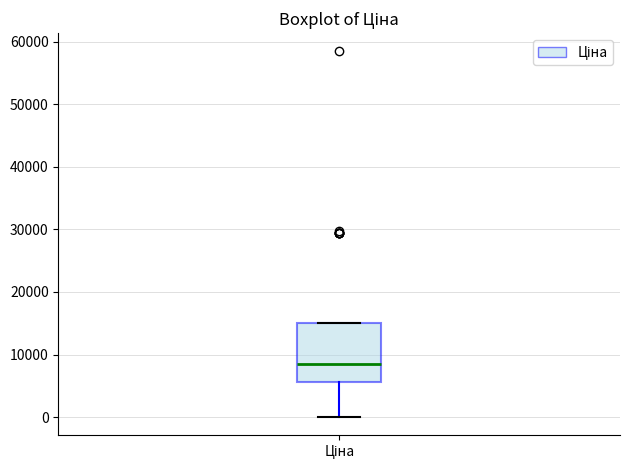

Read this box plot against the y-axis: the position of the median line, the range covered by the box, and the ends of both whiskers. The values are not printed on the chart, so give them approximately, as read against the axis.

median 8000, box 6000 to 15000, whiskers 0 to 15000